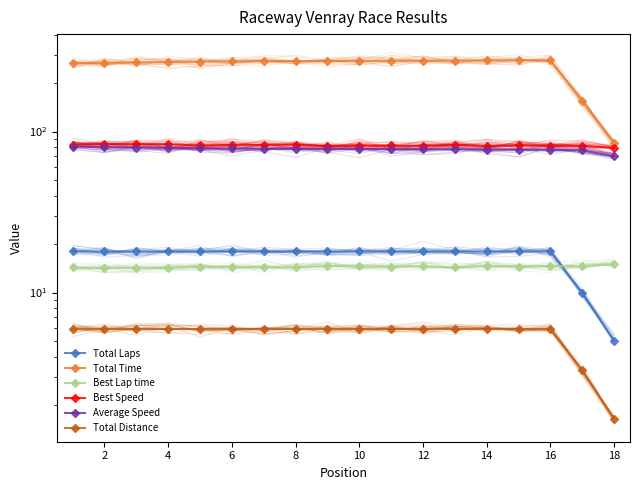

Which series has the largest total across all categories?

Total Time